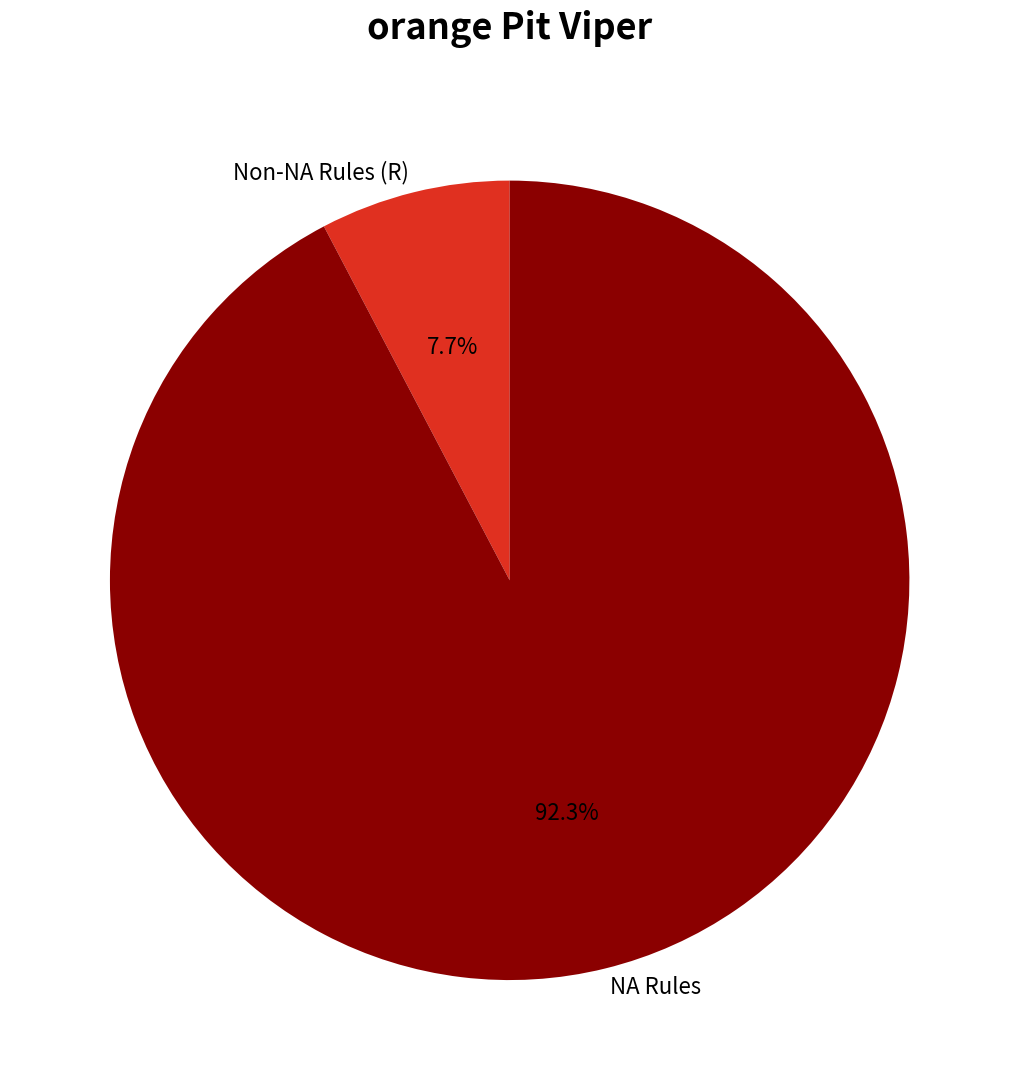

Approximately how many times larger is the value at NA Rules compared to Non-NA Rules (R)?

12.0